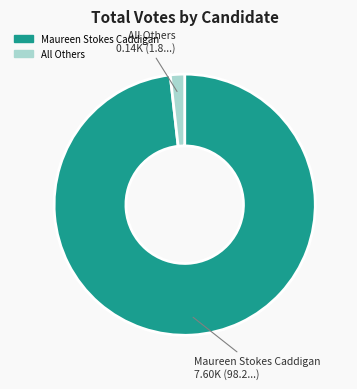

What is the largest slice in the pie chart?

Maureen Stokes Caddigan